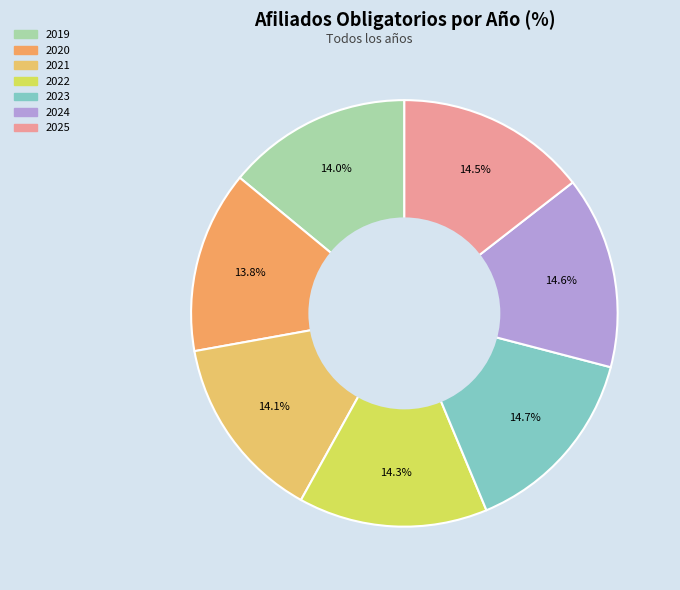

How many segments does this pie chart have?

7